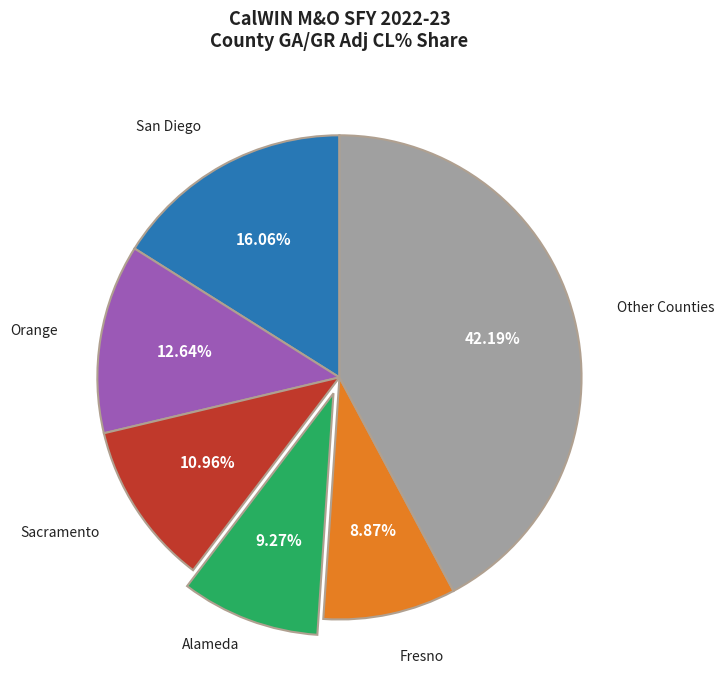

Count the number of slices in the pie.

6